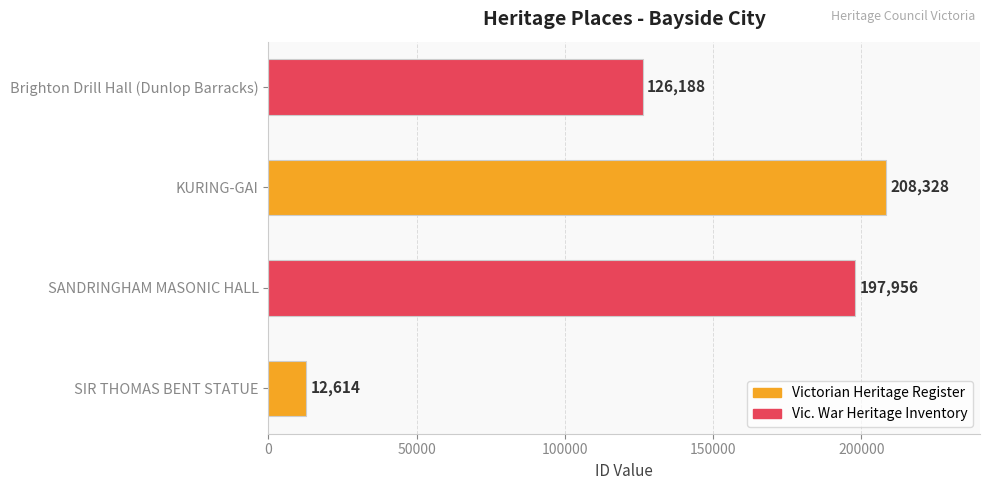

Is it true that the value at Brighton Drill Hall (Dunlop Barracks) is 126188?

True